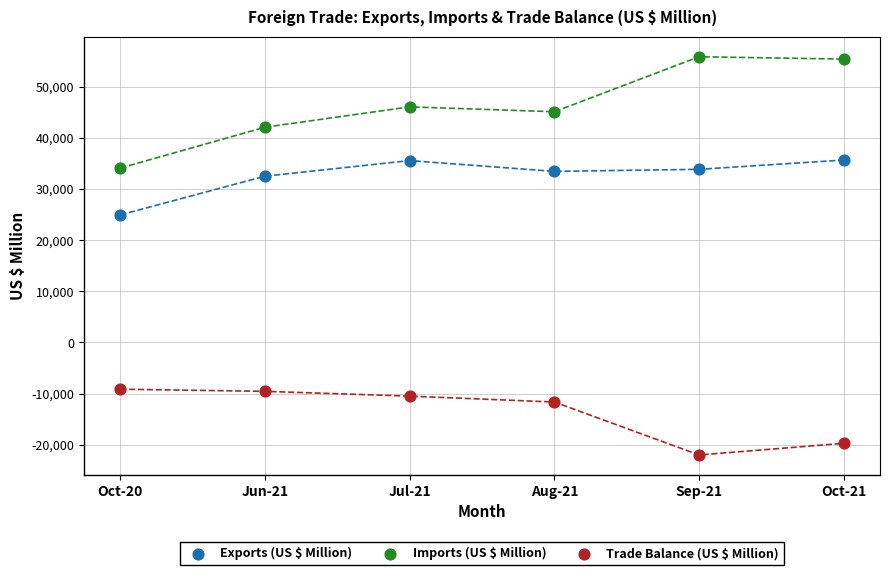

Across all series, what Y value is closest to 16914?

24920